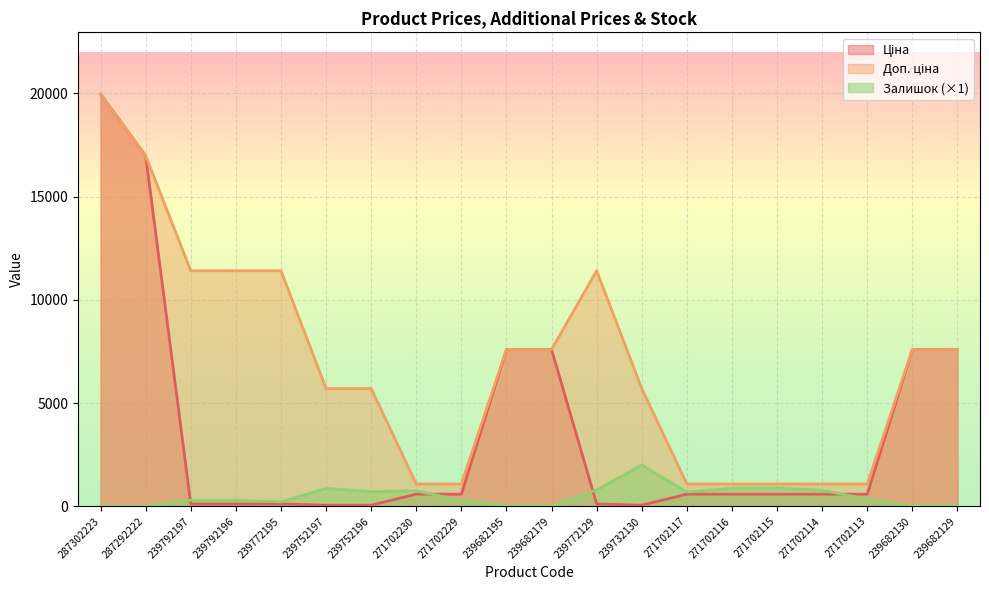

True or false: Доп. ціна and Залишок cross at least once.

False